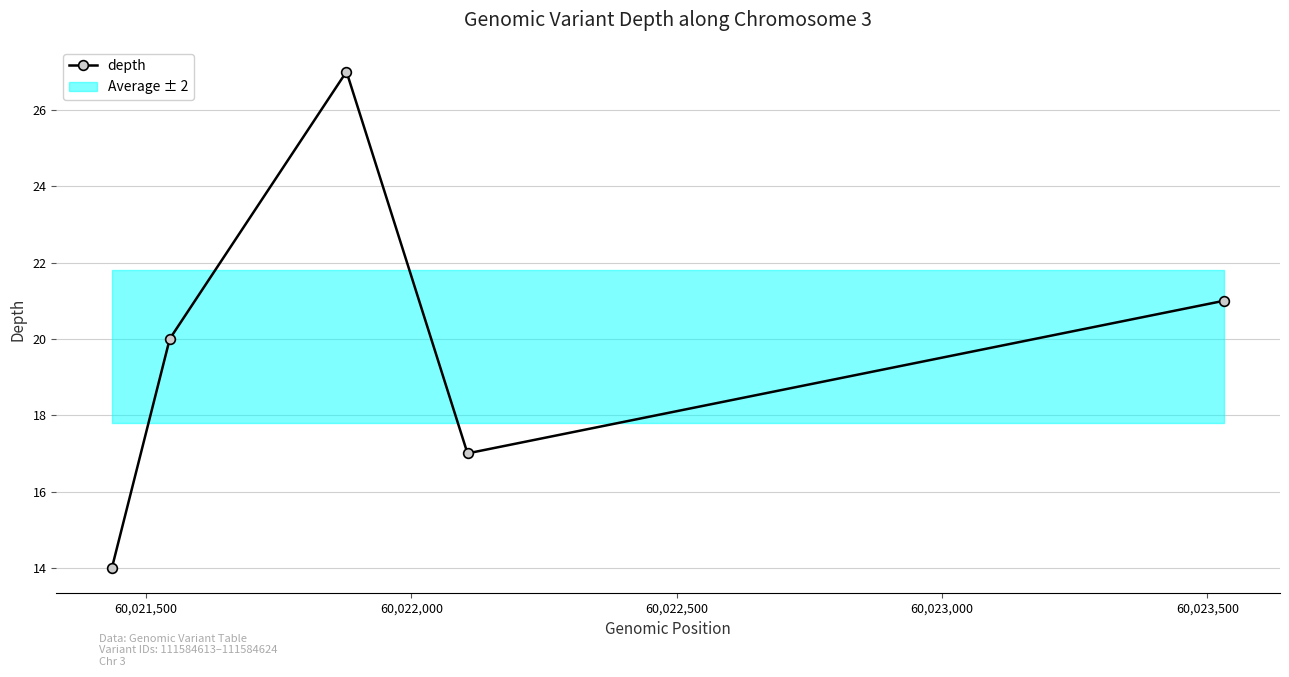

What is the difference between the second highest and second lowest values?

4